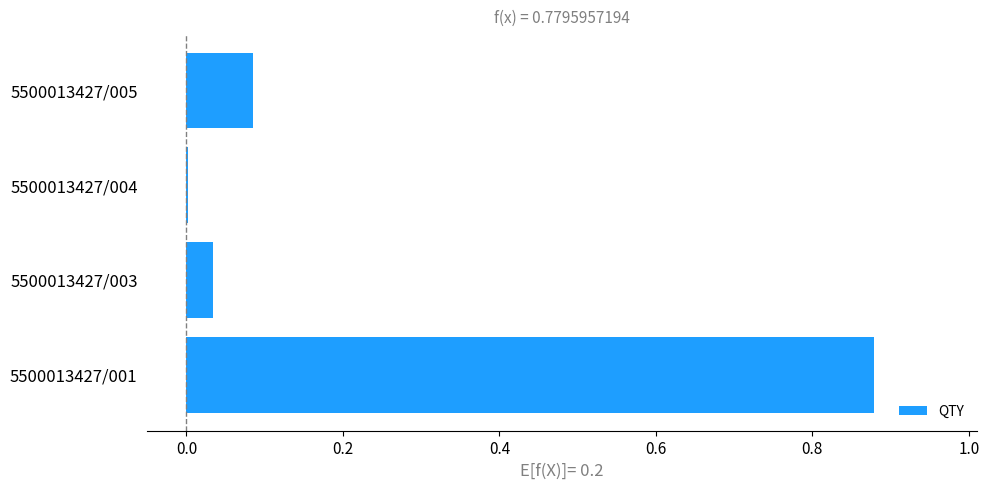

What is the sum of the values at 5500013427/001 and 5500013427/005?

1.0